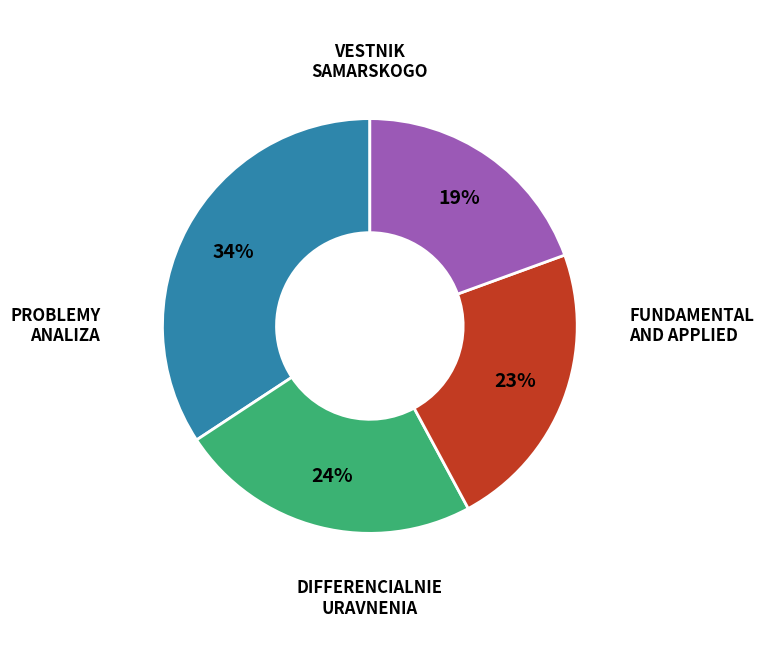

Is there a majority slice in this chart?

No